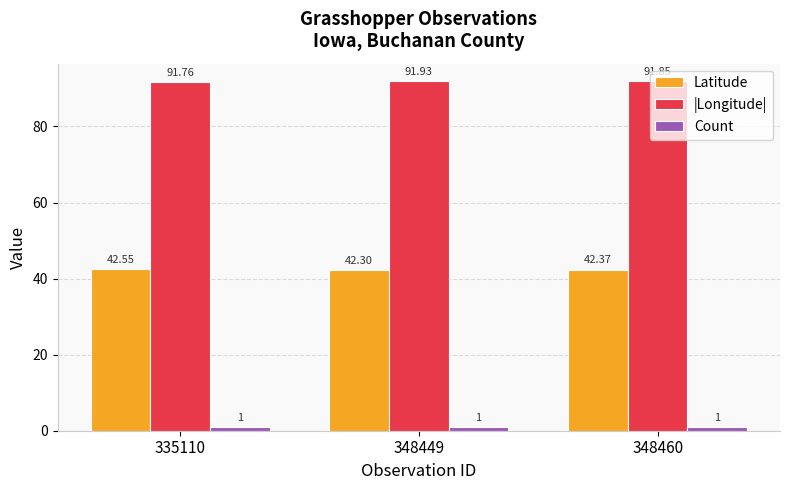

Rank the series by their average value, from highest to lowest.

|Longitude|, Latitude, Count